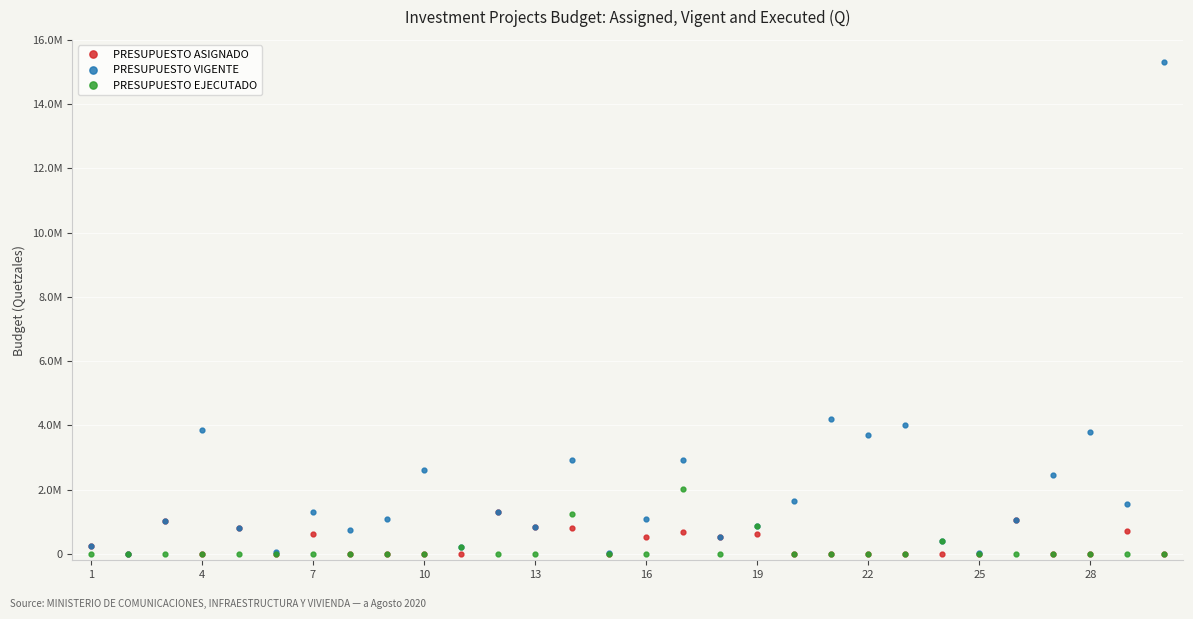

What are all the series names shown in the legend?

PRESUPUESTO ASIGNADO, PRESUPUESTO VIGENTE, PRESUPUESTO EJECUTADO